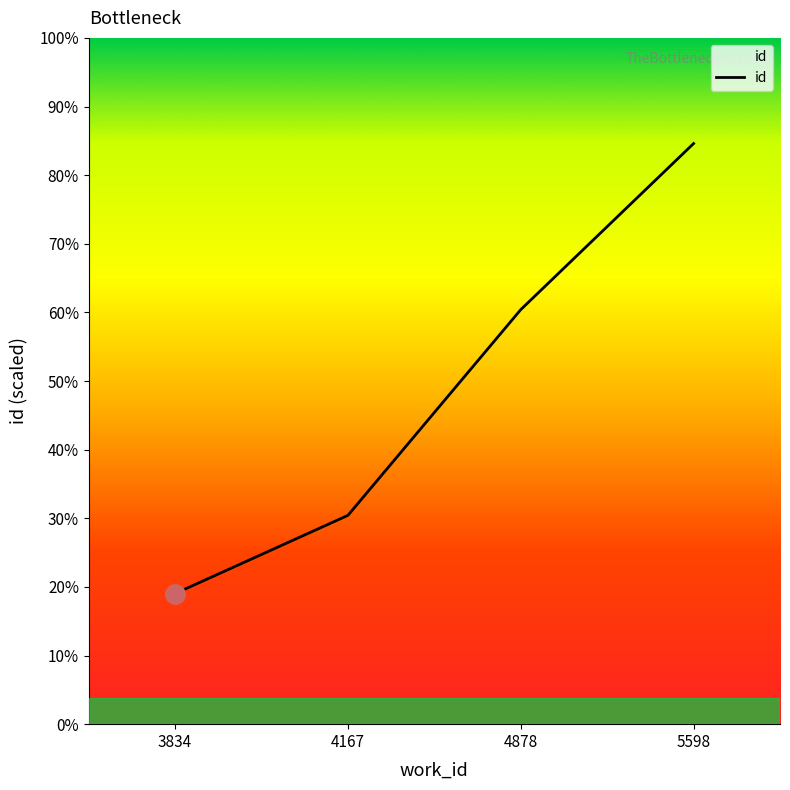

Which label corresponds to the largest value in the chart?

5598